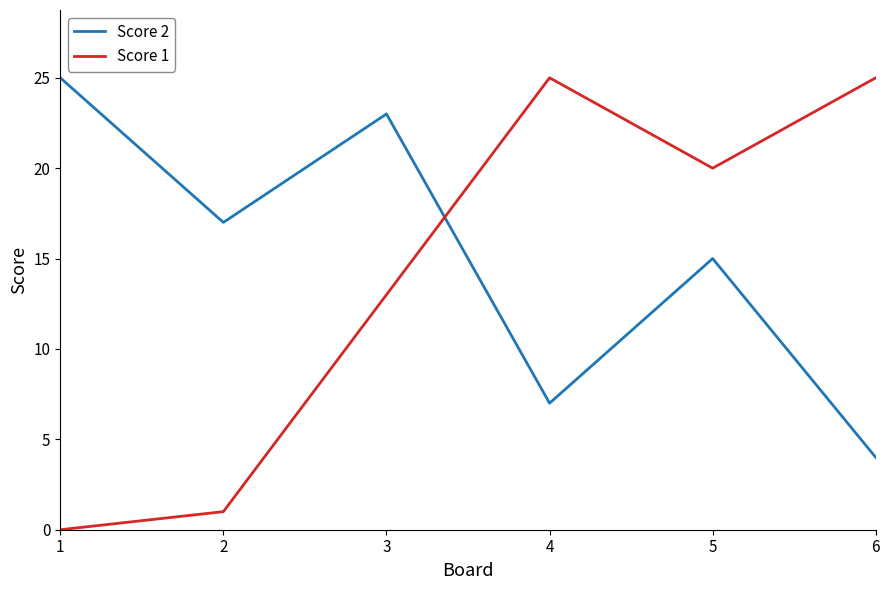

What is the average value of the Score 1 series?

14